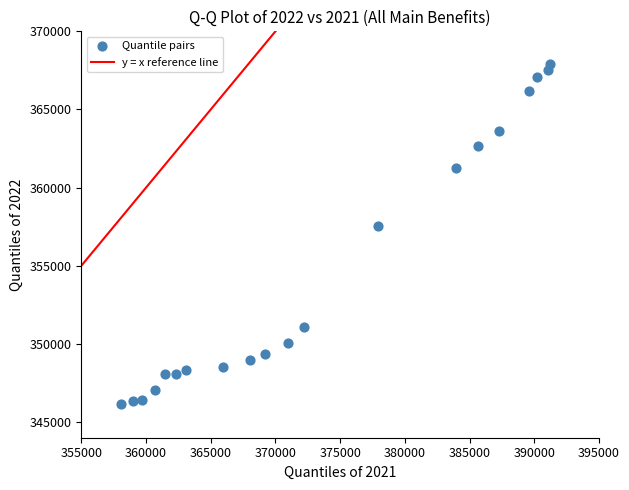

What is the range of X values (max minus min)?

33171